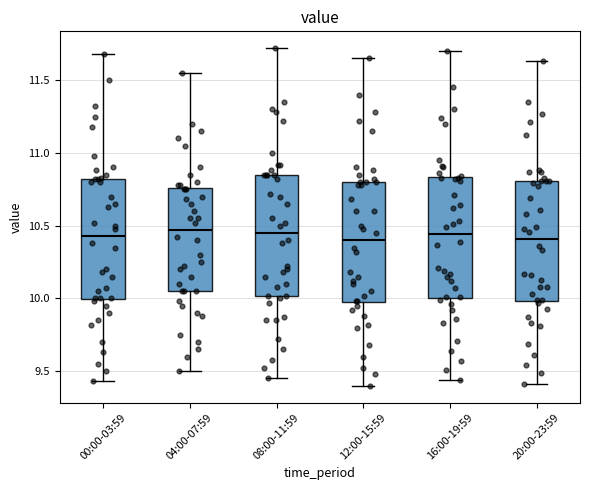

Where does the upper whisker of the box for 04:00-07:59 end on the y-axis? The values are not printed on the chart, so give them approximately, as read against the axis.

11.55